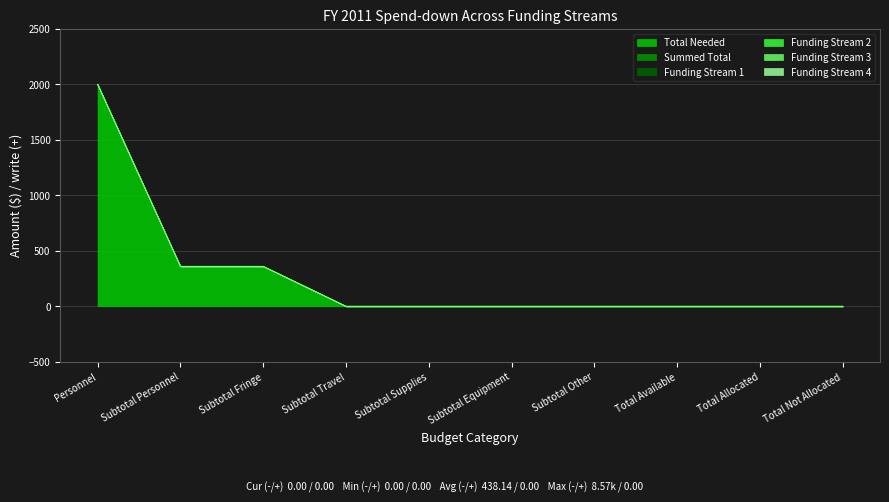

True or false: Total Needed and Funding Stream 2 cross at least once.

False